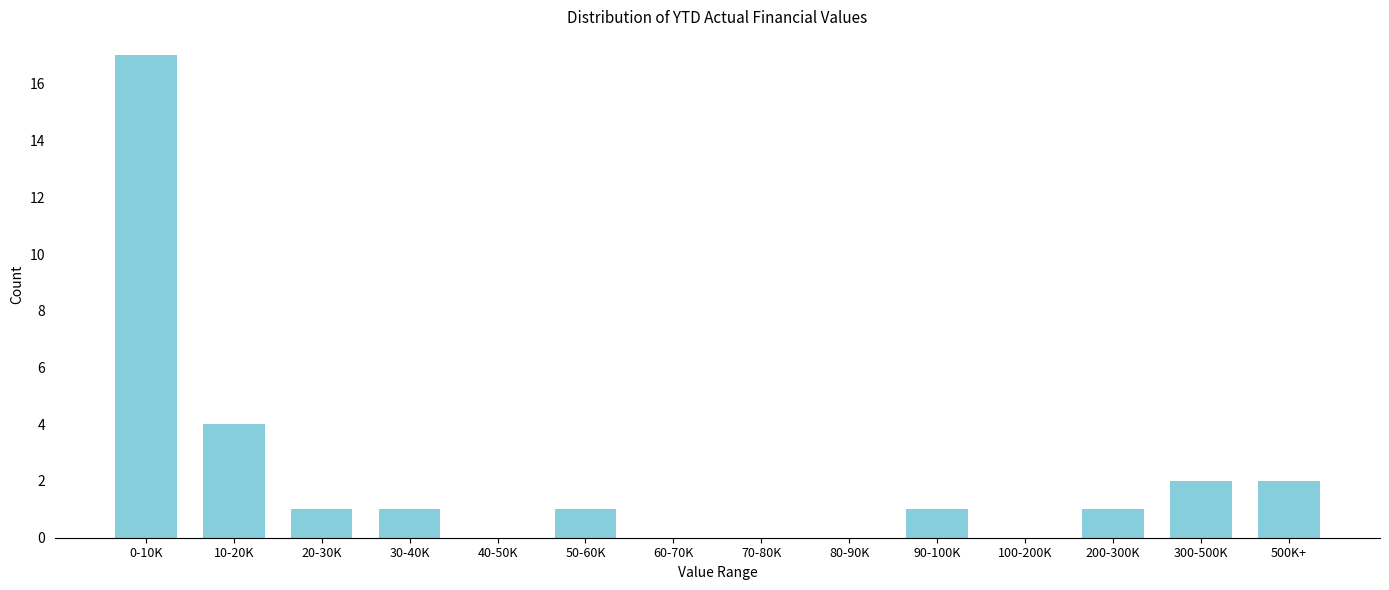

Reading left to right, list all the values displayed in this chart.

0-10K=17	10-20K=4	20-30K=1	30-40K=1	40-50K=0	50-60K=1	60-70K=0	70-80K=0	80-90K=0	90-100K=1	100-200K=0	200-300K=1	300-500K=2	500K+=2